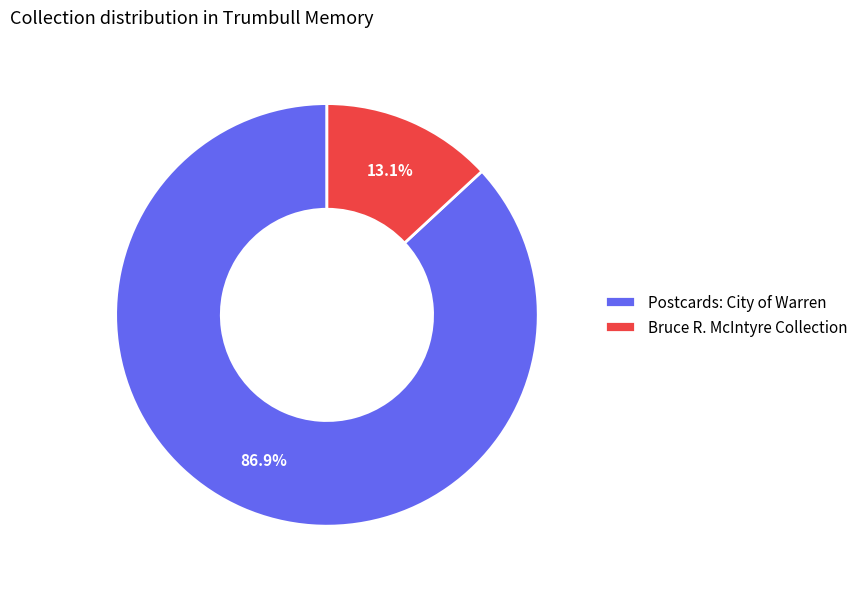

Is it true that Postcards: City of Warren is 76% of the pie?

False